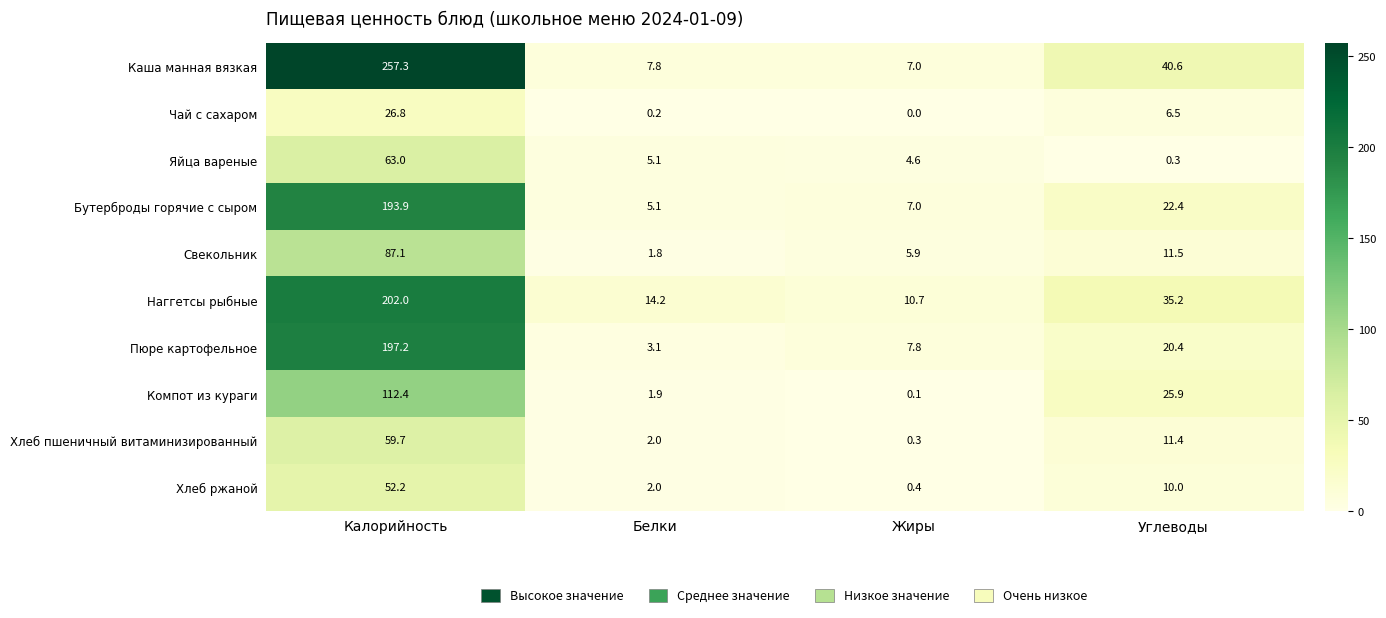

List the series in order of their peak value, highest first.

Каша манная вязкая, Наггетсы рыбные, Пюре картофельное, Бутерброды горячие с сыром, Компот из кураги, Свекольник, Яйца вареные, Хлеб пшеничный витаминизированный, Хлеб ржаной, Чай с сахаром